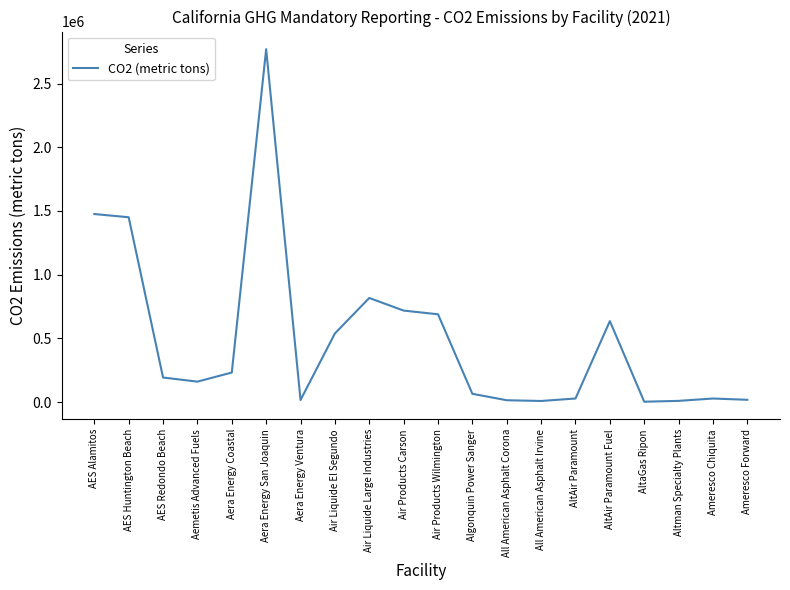

Read the value at Algonquin Power Sanger.

64431.3